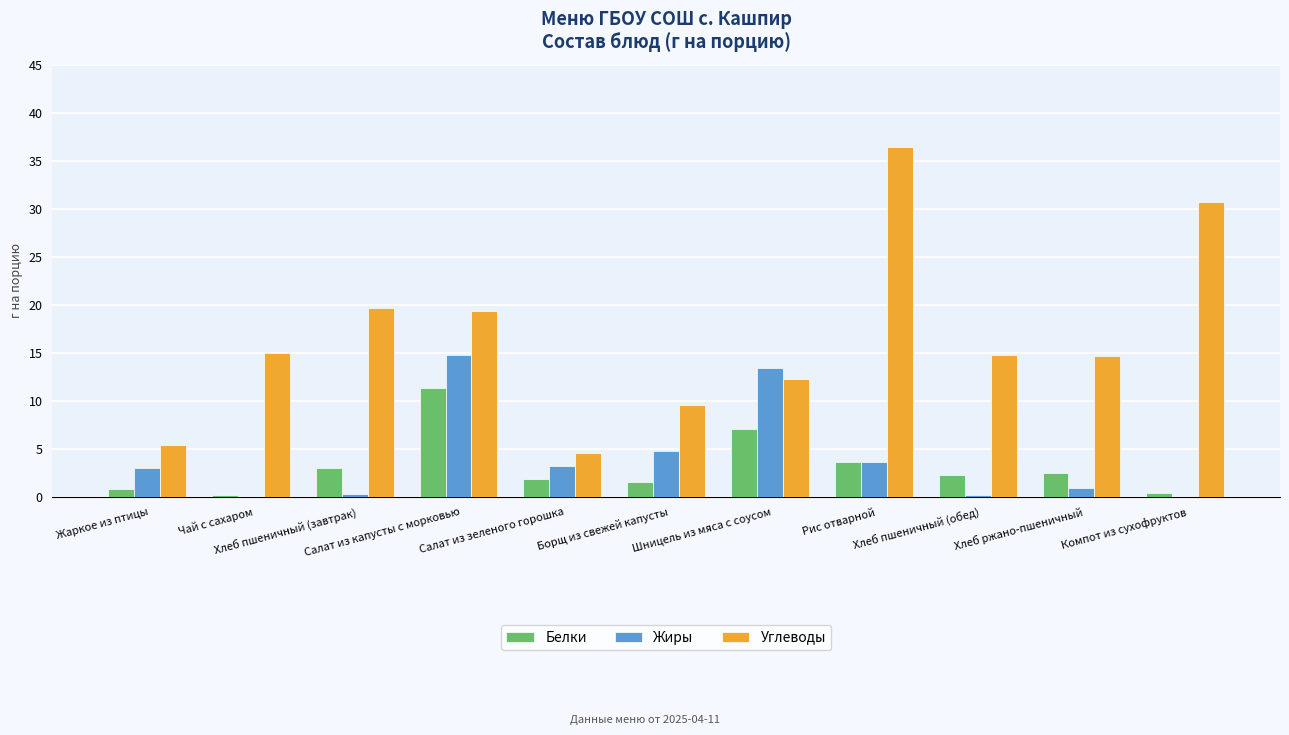

What is the sum of all Белки values?

34.8